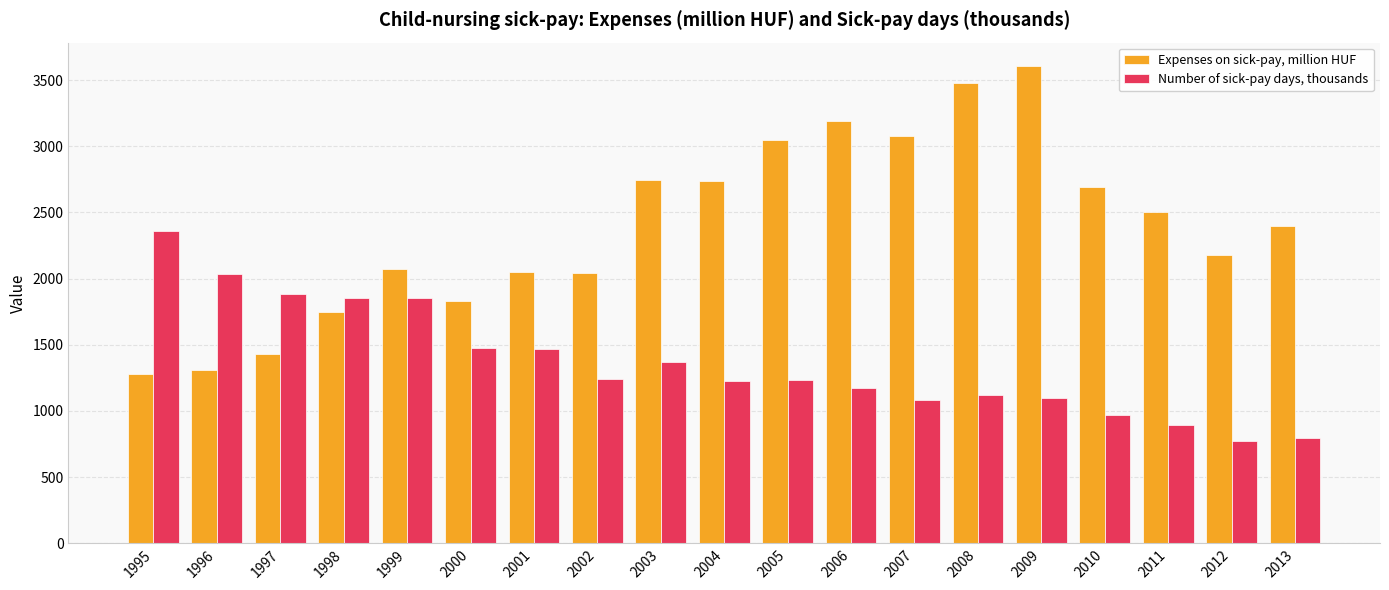

What are all the series names shown in the legend?

Expenses on sick-pay, million HUF, Number of sick-pay days, thousands